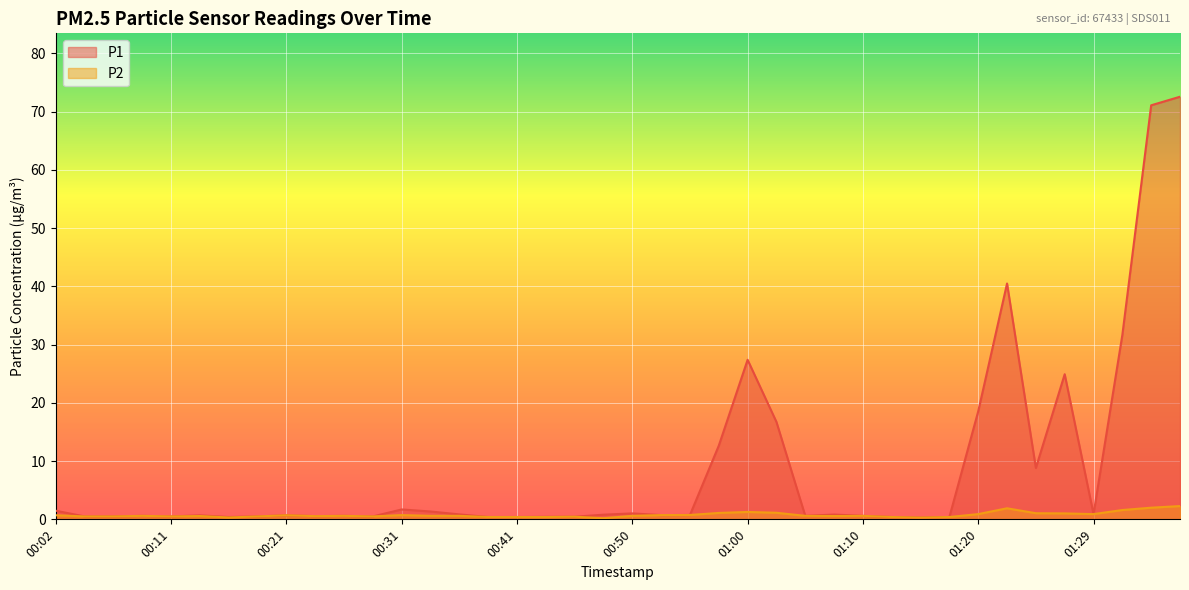

True or false: P2 and P1 cross at least once.

False